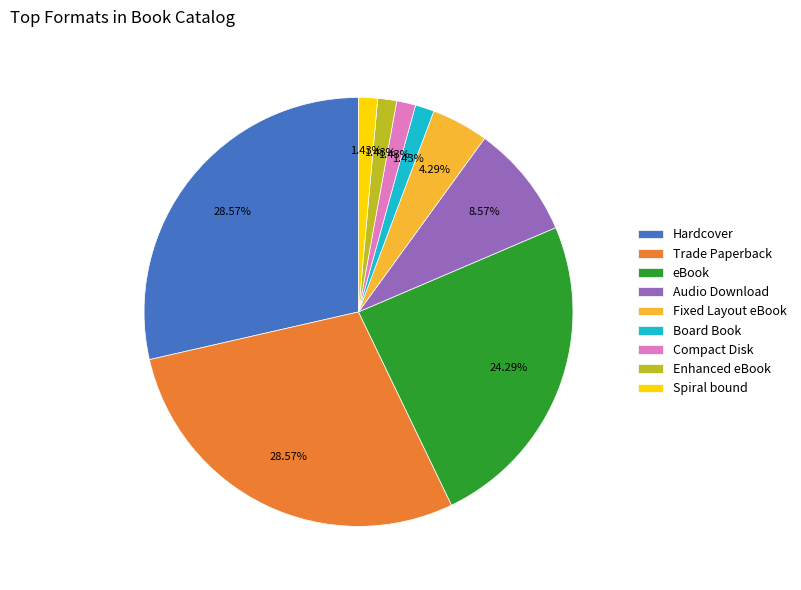

The Trade Paperback slice represents 15% of the pie. True or false?

False